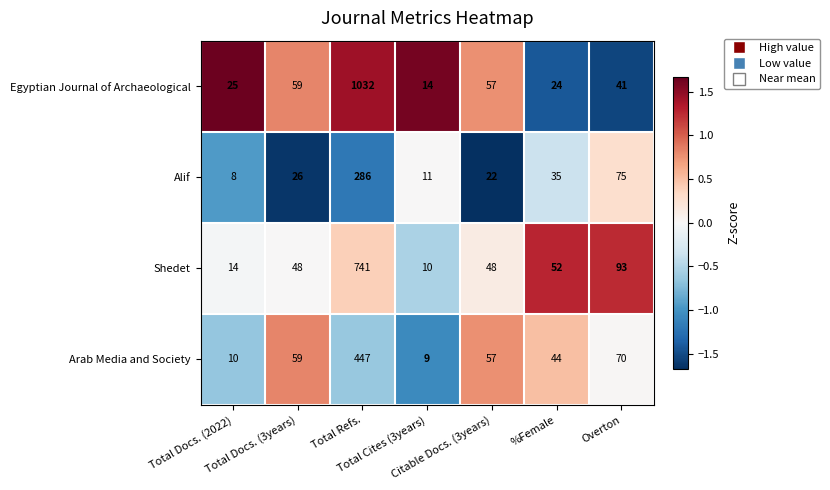

List the series in order of their overall mean, highest first.

Egyptian Journal of Archaeological, Shedet, Arab Media and Society, Alif